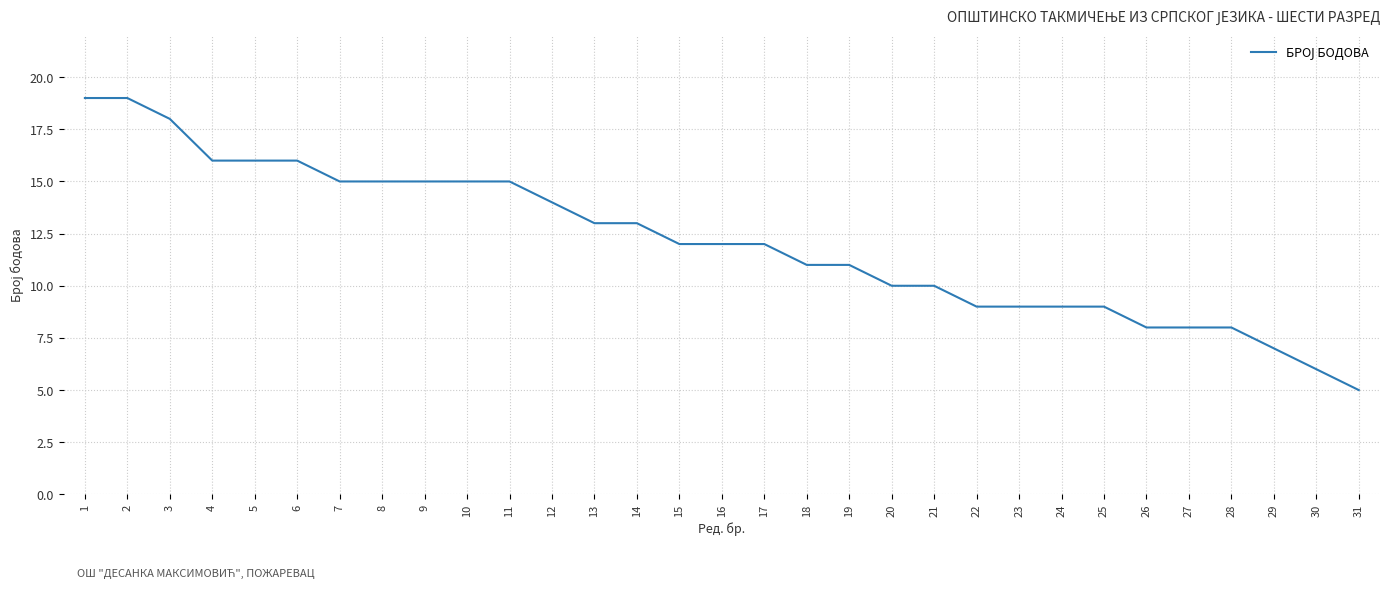

What is the greatest value displayed?

19